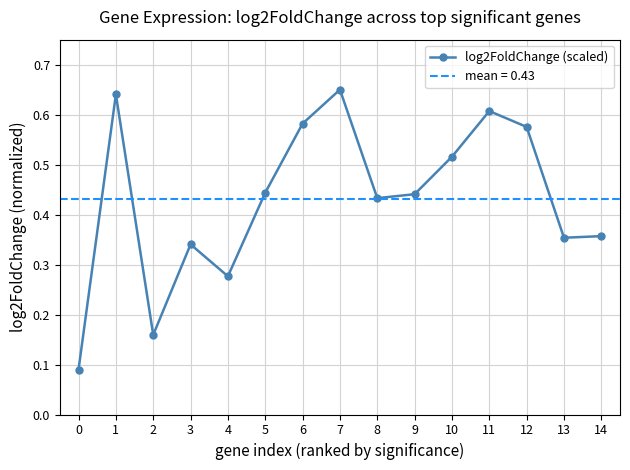

What is the value of the 4th point from the left?

0.3